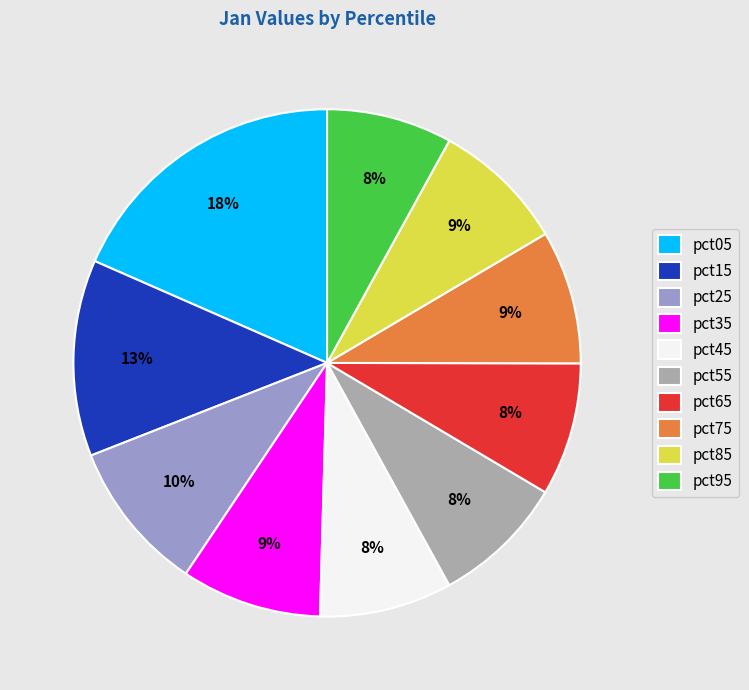

What is the largest slice in the pie chart?

pct05